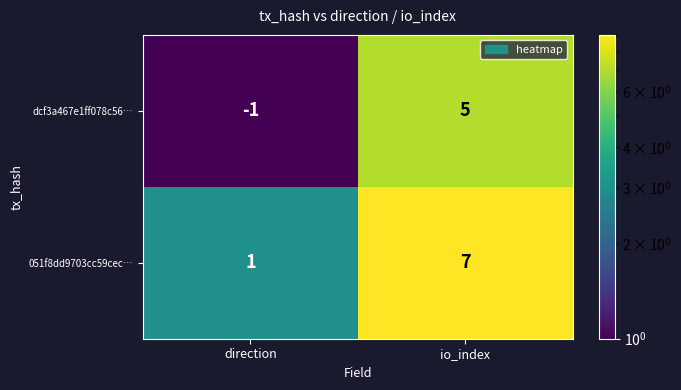

What is the total value across all series at io_index?

12